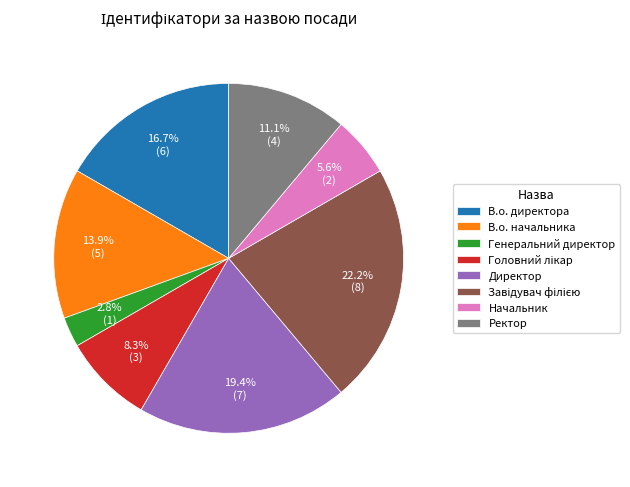

To the nearest percent, what is the difference between the largest and smallest slice percentages?

19%